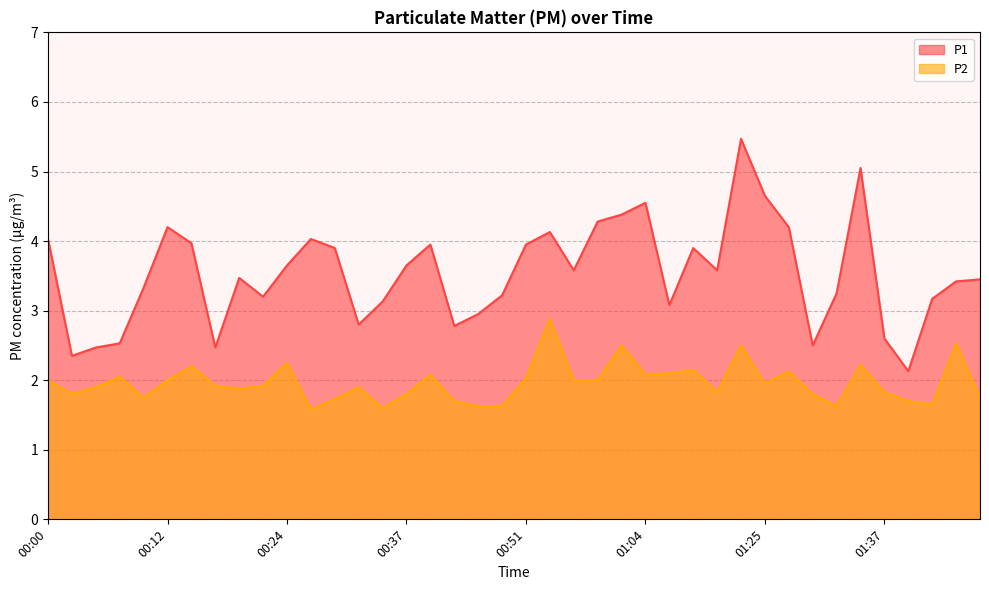

List the series in order of their peak value, lowest first.

P2, P1